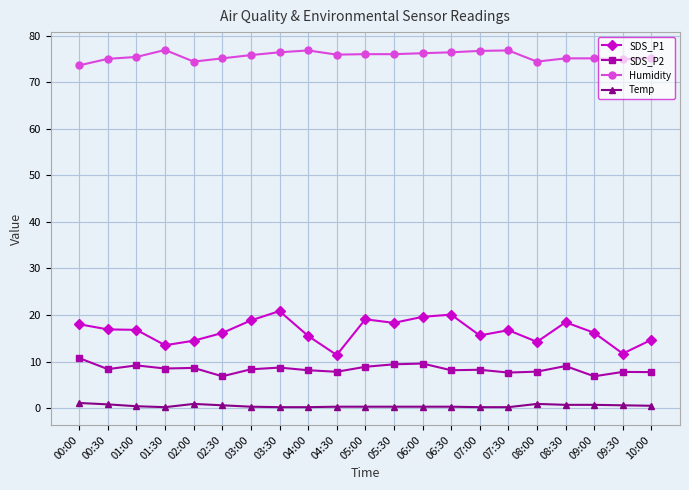

What is the label of the 4th point from the left?

01:30